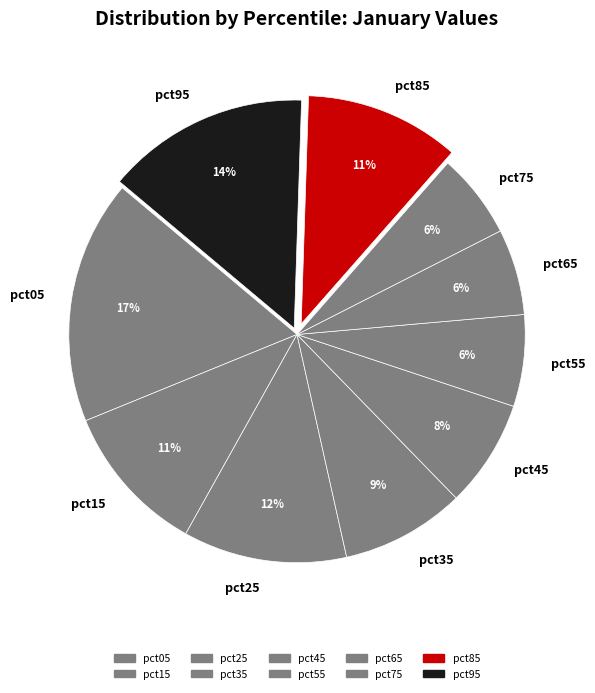

To the nearest percent, what is the combined percentage of pct85 and pct45?

19%